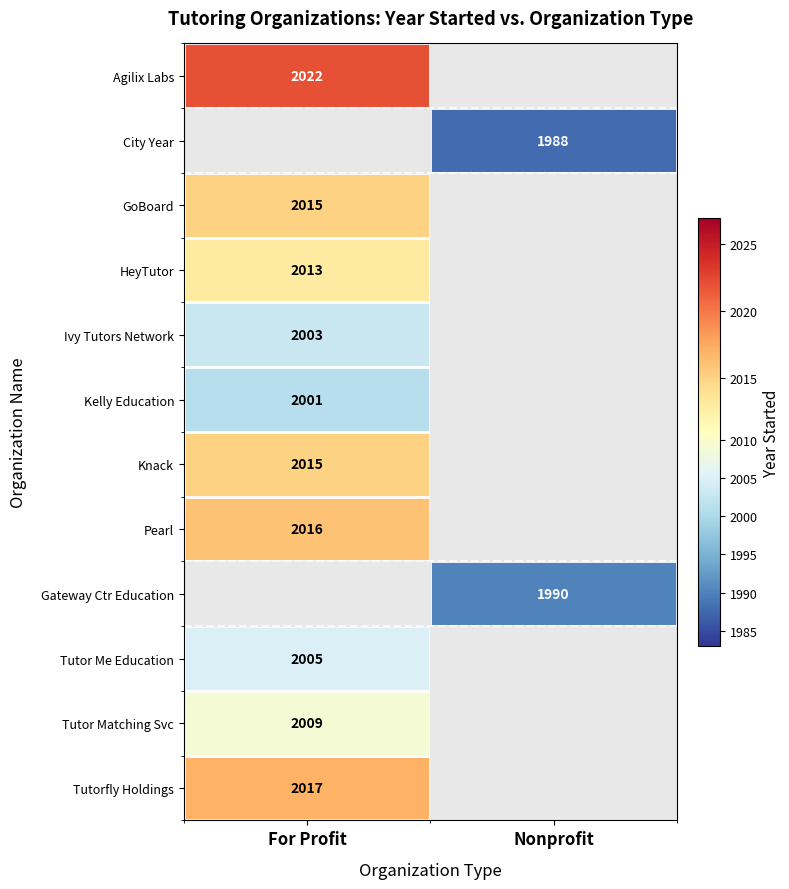

True or false: Ivy Tutors Network has a value of 2003 at For Profit.

True